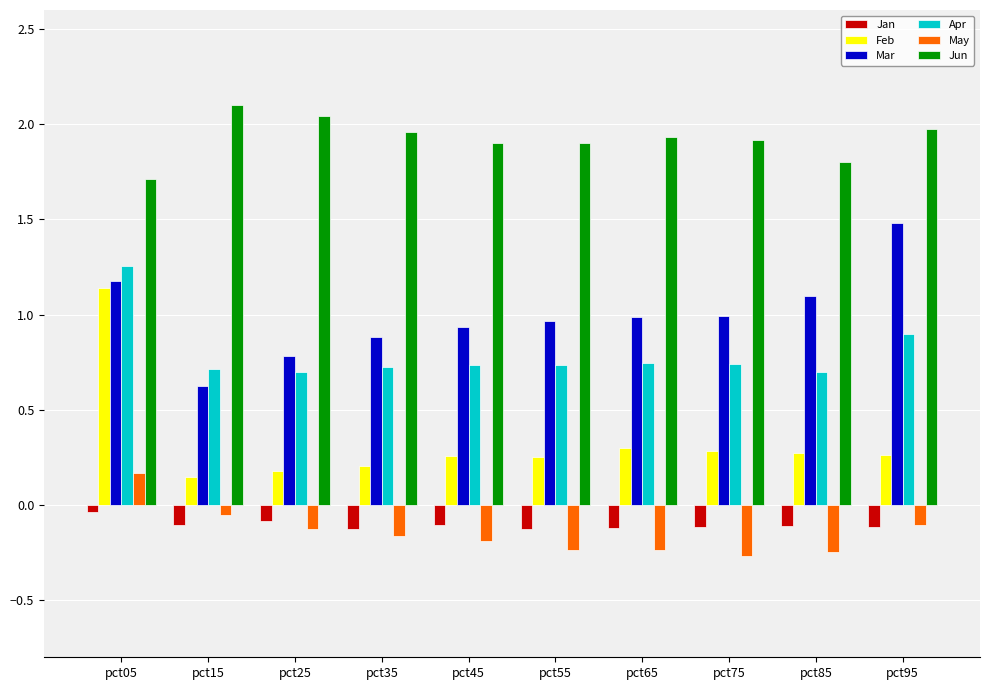

Is it true that Apr equals 0.7 at pct65?

True